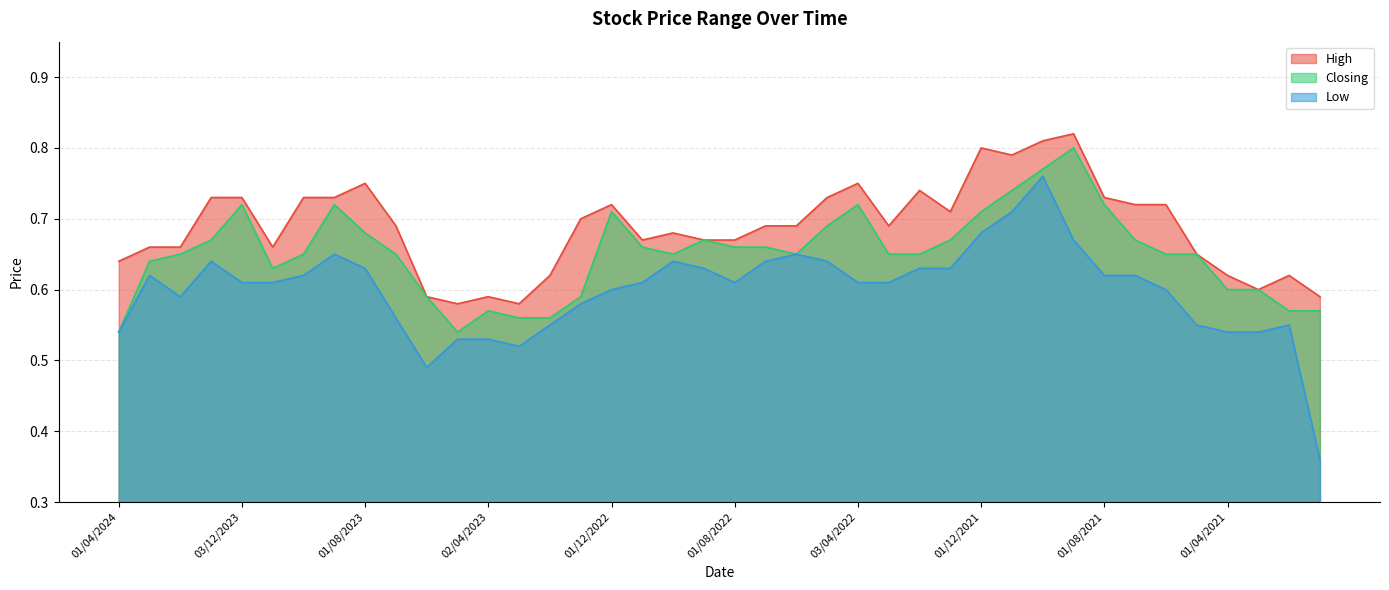

True or false: High has a value of 0.7 at 02/01/2023.

True